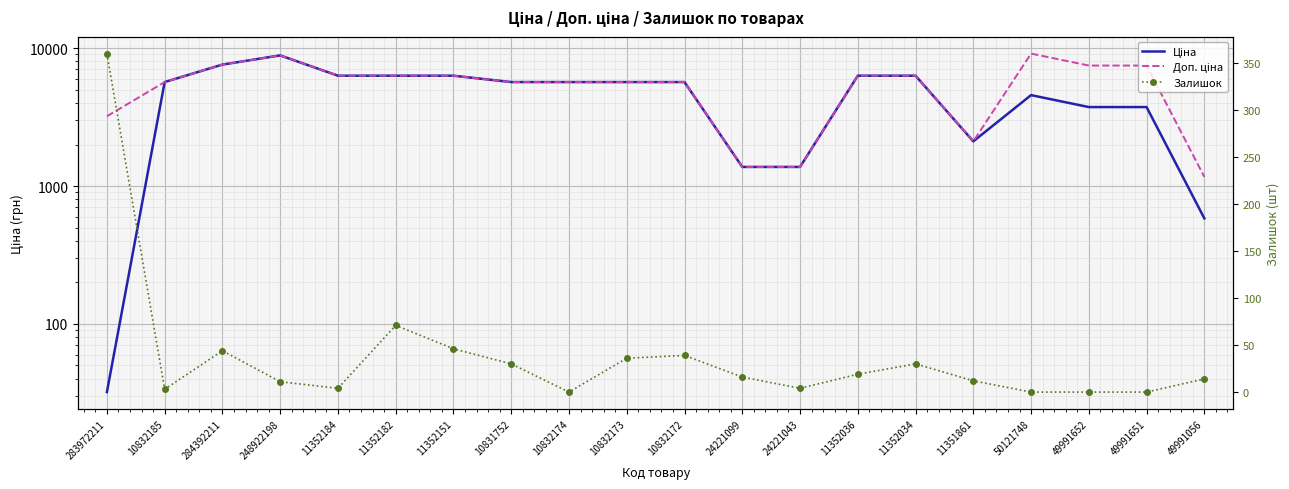

What is the difference between the Залишок values at 284392211 and 10831752?

14.0